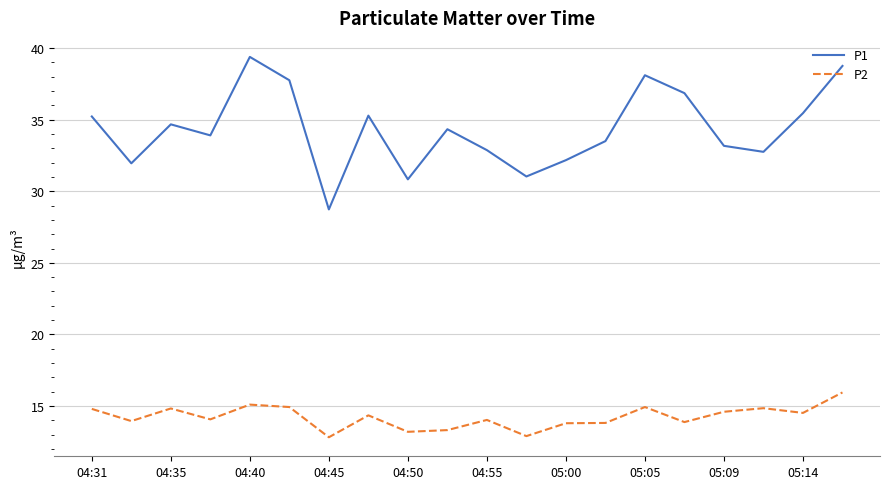

Which series has the widest spread of values?

P1